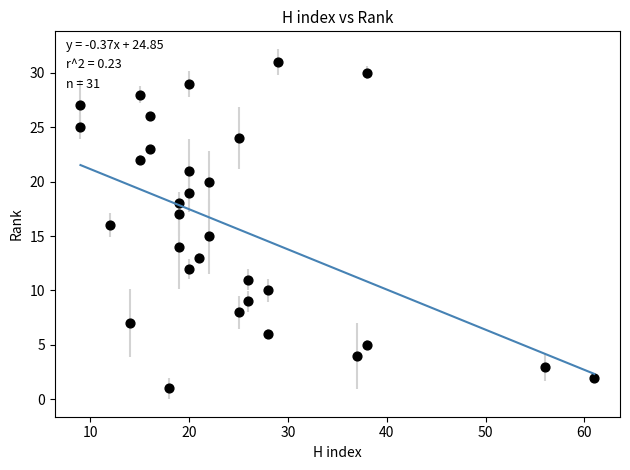

What is the range of X values (max minus min)?

52